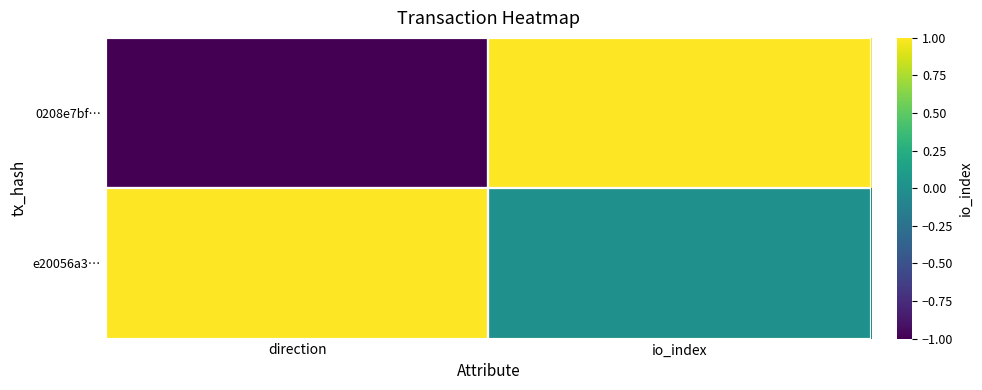

What is the difference between the highest and lowest values at direction?

2